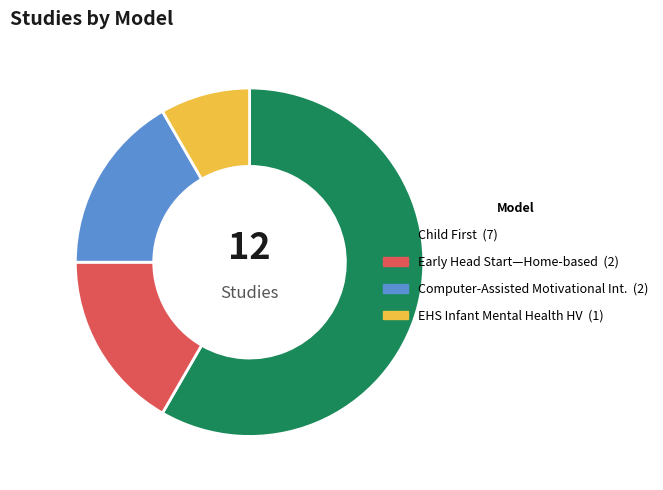

How many slices are in this pie chart?

4